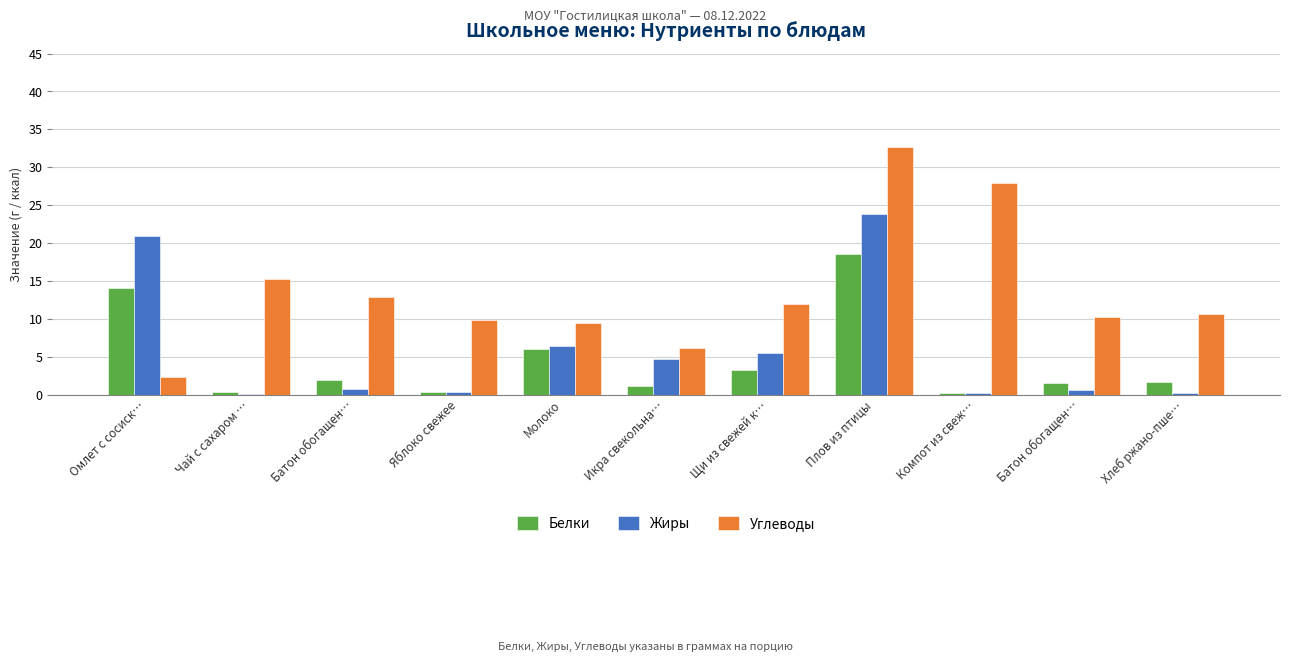

The Углеводы series shows 5.0 at Хлеб ржано-пше…. True or false?

False